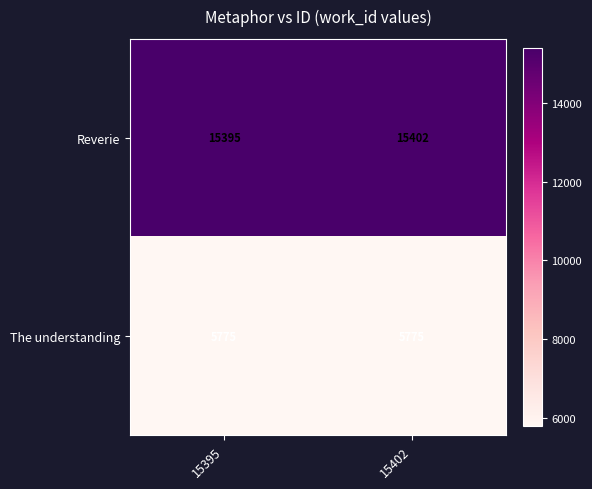

Rank the series by their maximum value, from highest to lowest.

Reverie, The understanding